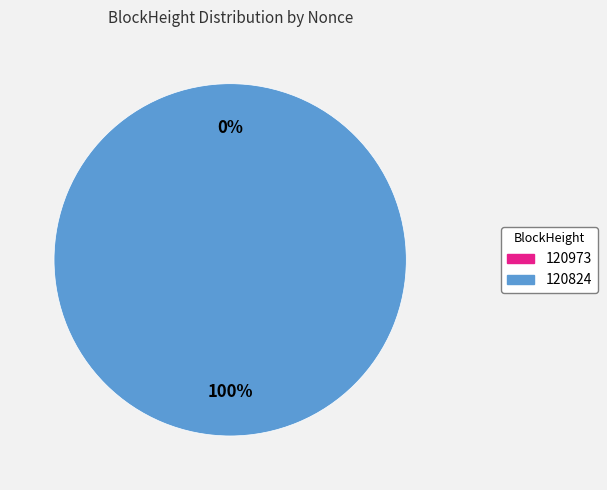

Which slice is the smallest?

120973